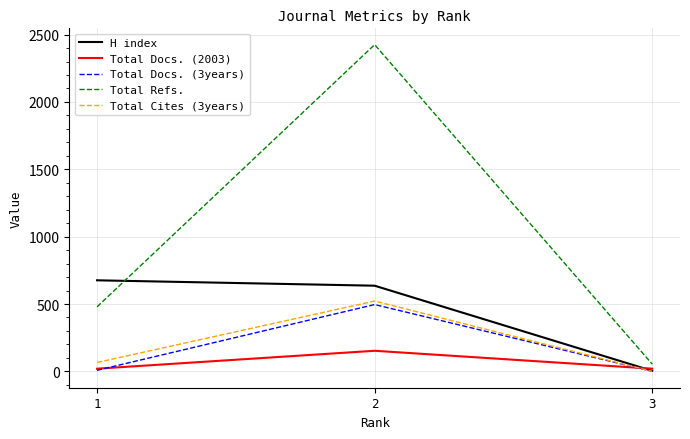

Which series changed the most between 1 and 3?

H index